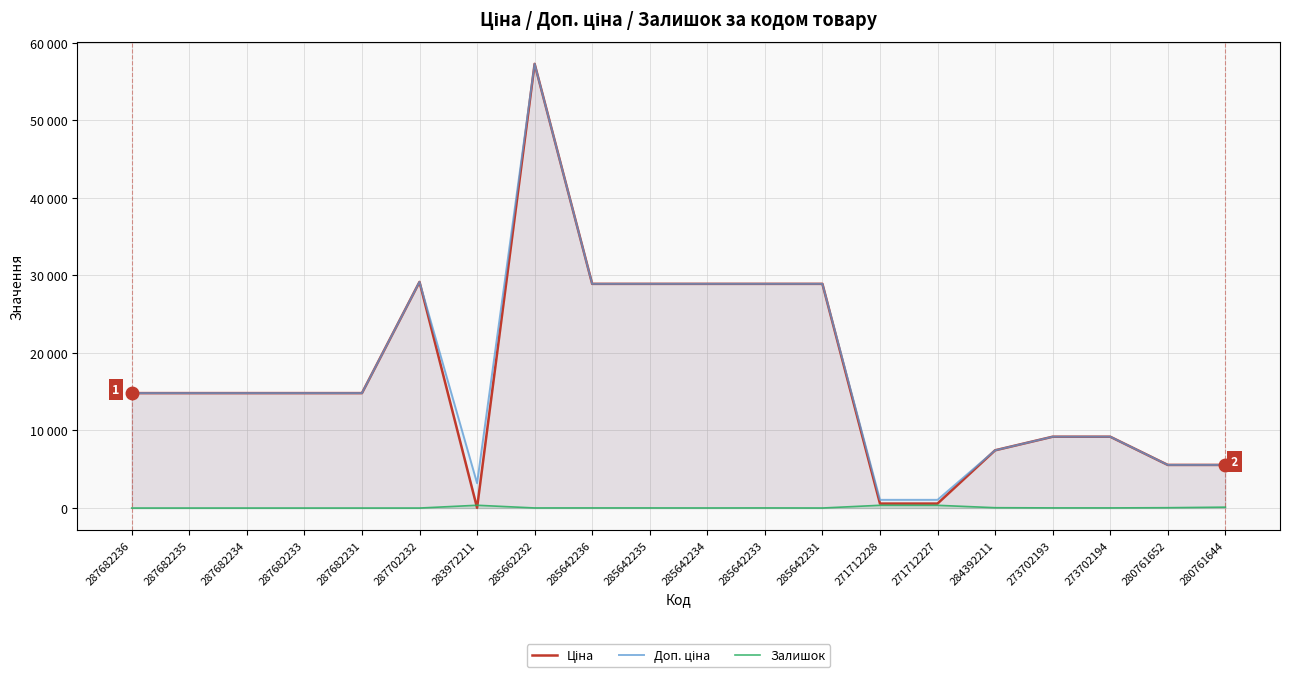

True or false: Доп. ціна and Ціна intersect in this chart.

False